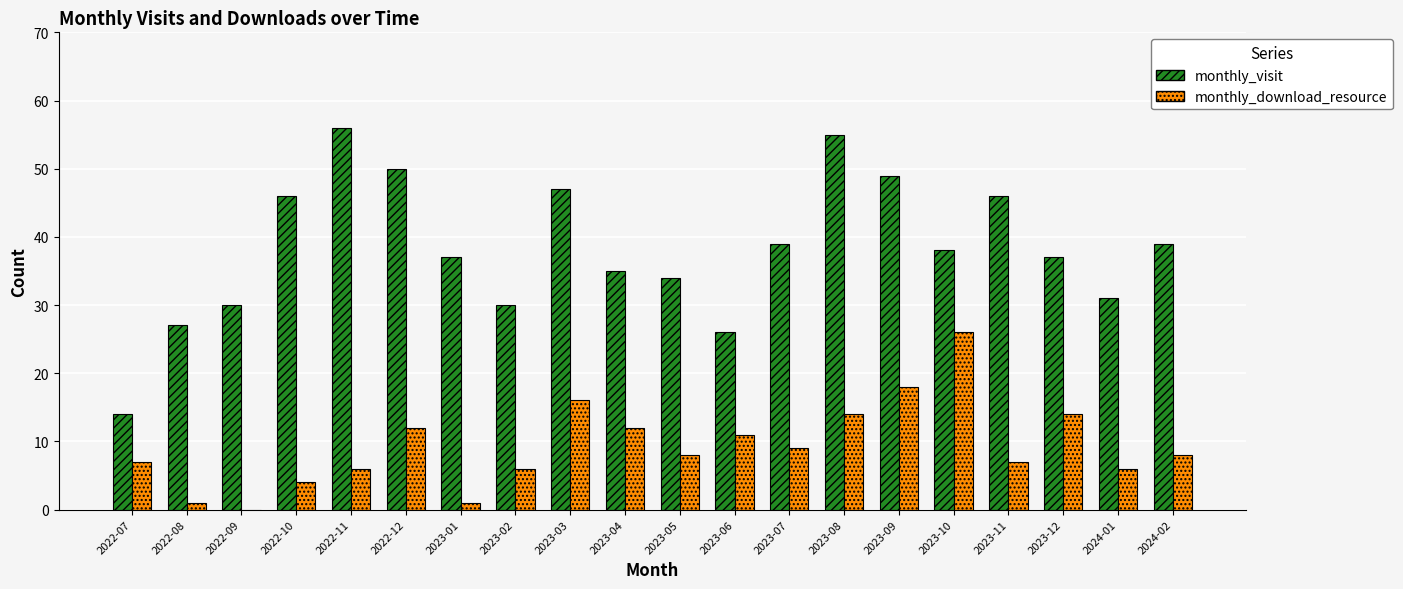

Is it true that monthly_download_resource equals 11 at 2022-07?

False